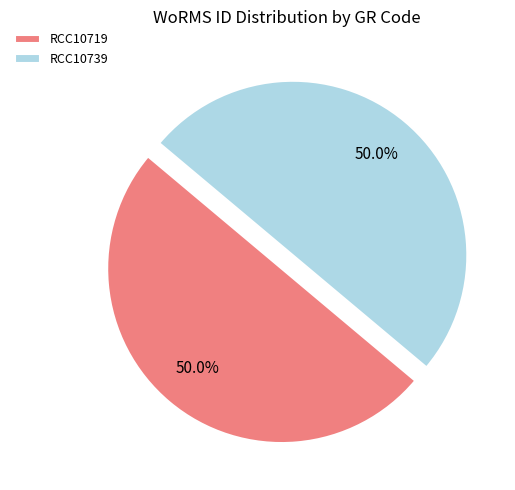

Combined, do RCC10719 and RCC10739 account for over 50%?

Yes